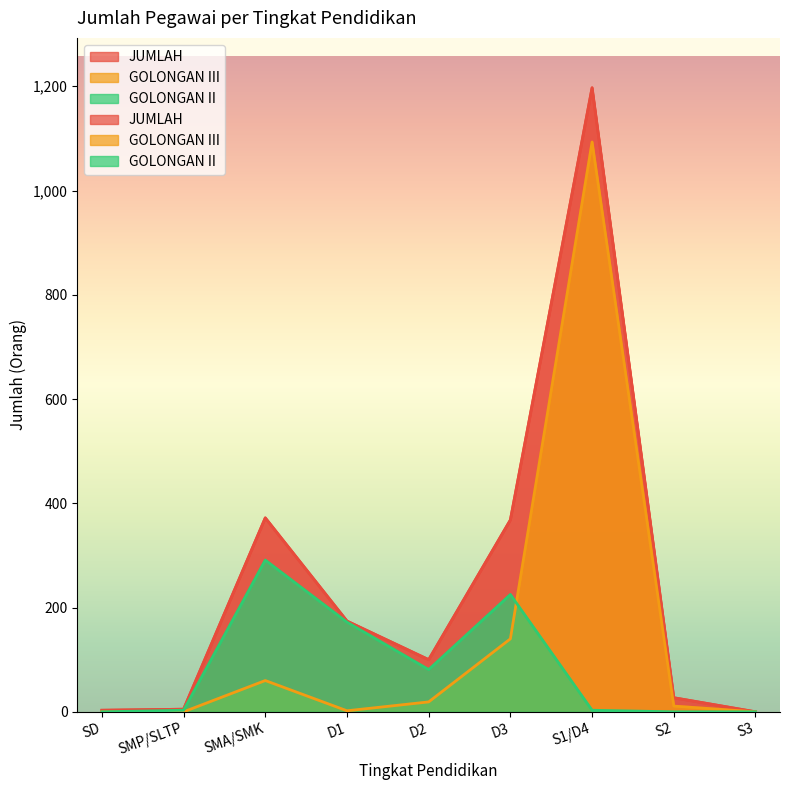

True or false: JUMLAH and GOLONGAN II intersect in this chart.

False